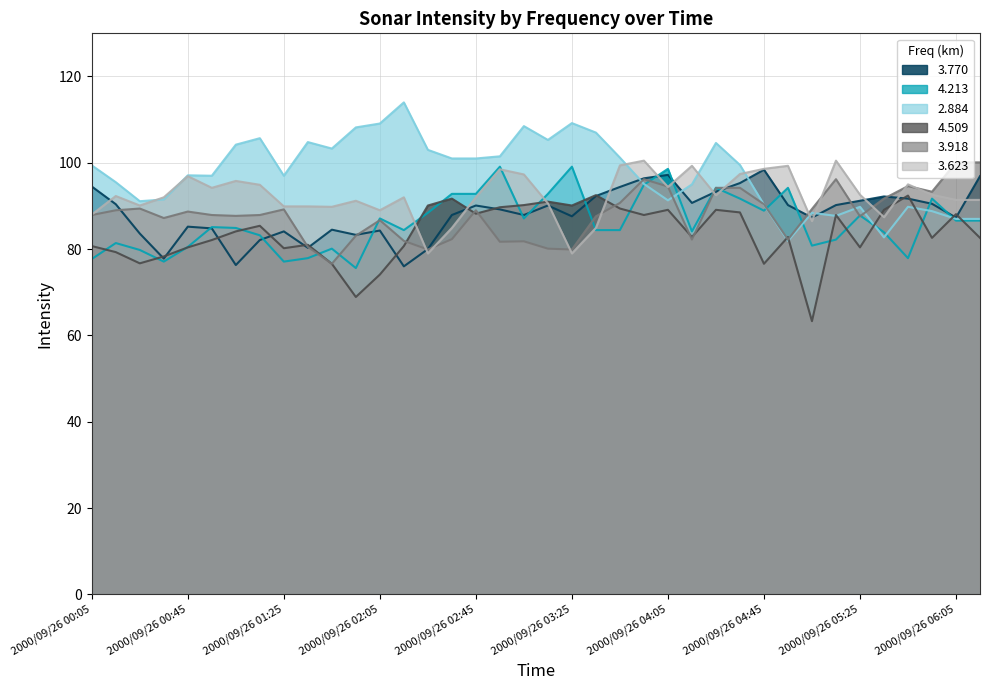

List the series in order of their peak value, highest first.

2.884, 3.623, 3.918, 4.213, 3.770, 4.509